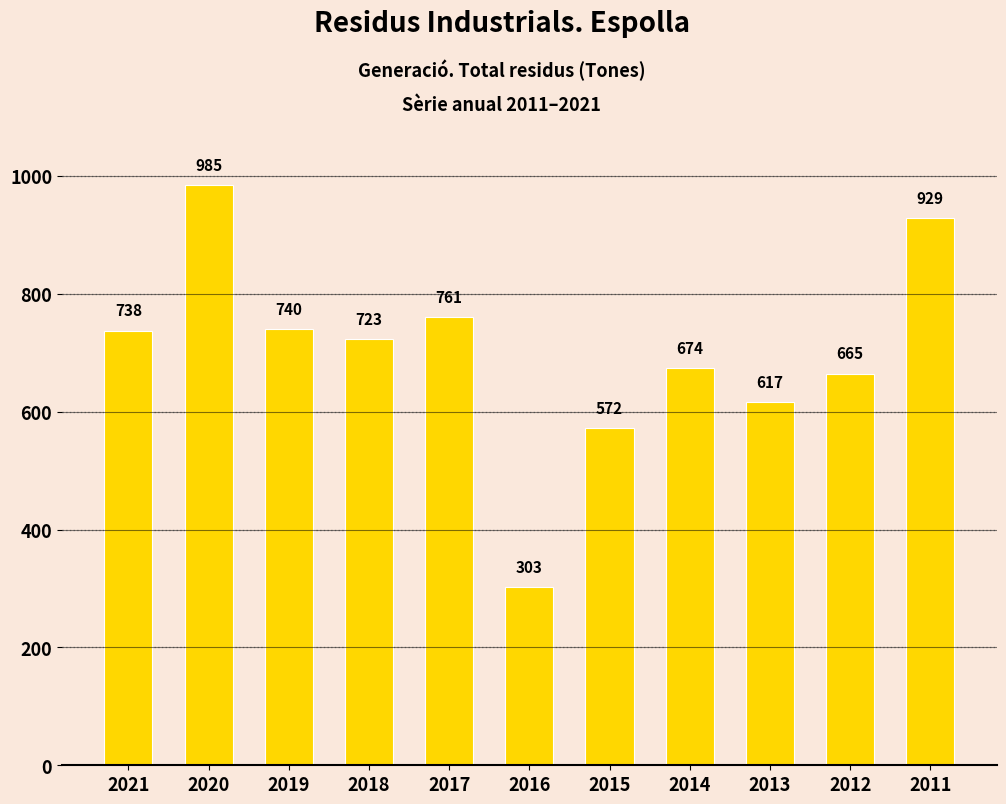

How many series are shown in this chart?

1